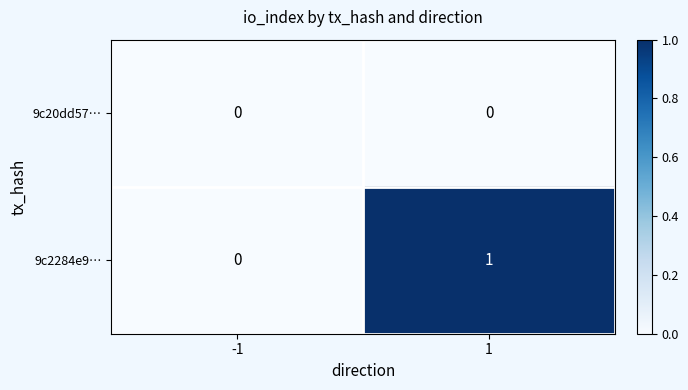

What is the spread (max minus min) of values at 1?

1